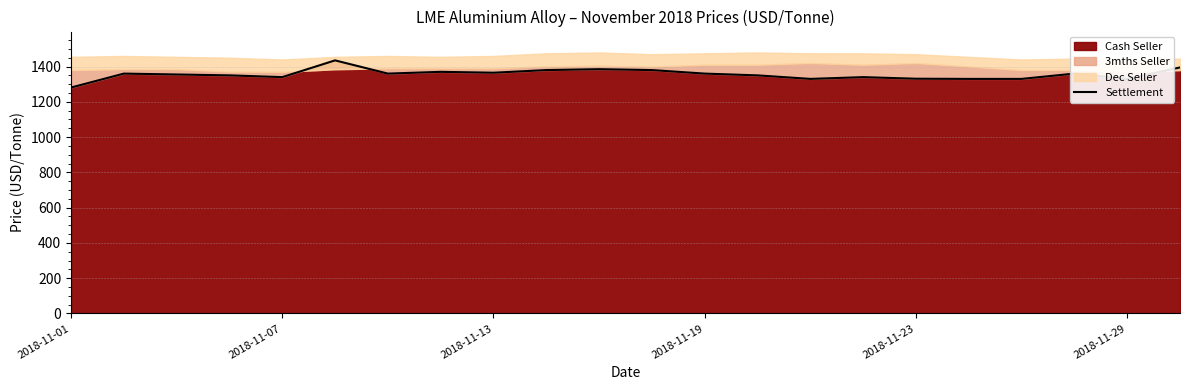

What is the minimum value for Cash Seller?

1281